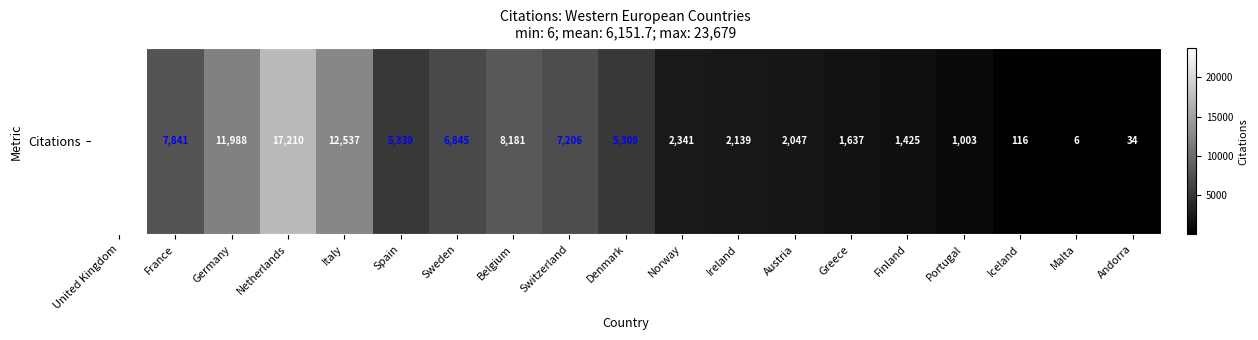

Reading left to right, list all the values displayed in this chart.

23679	7841	11988	17210	12537	5339	6845	8181	7206	5309	2341	2139	2047	1637	1425	1003	116	6	34